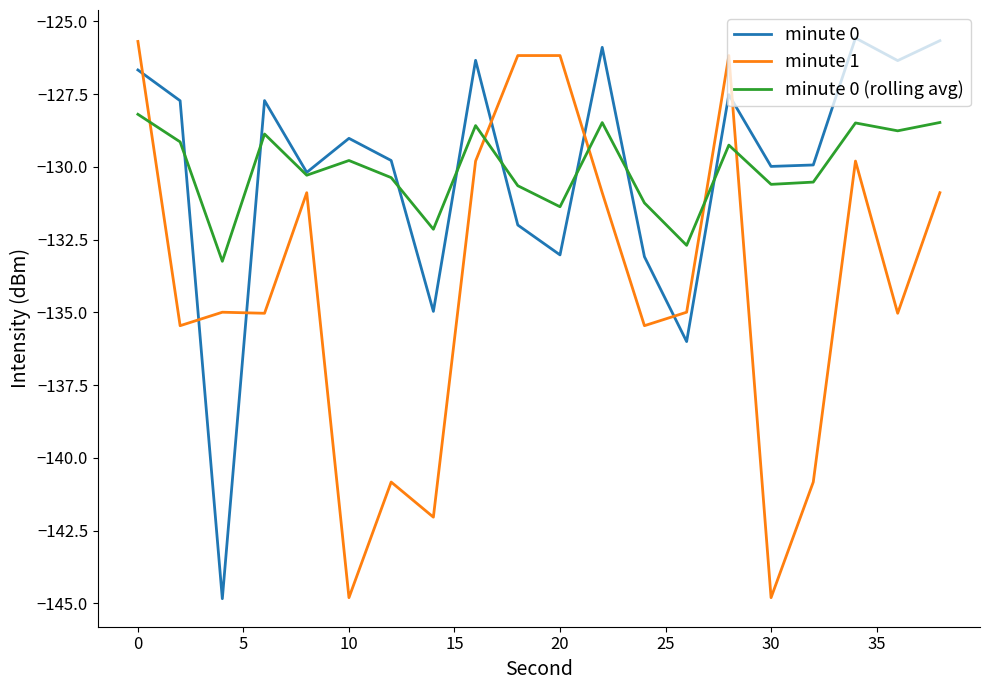

True or false: minute 0 (rolling avg) and minute 0 cross at least once.

True